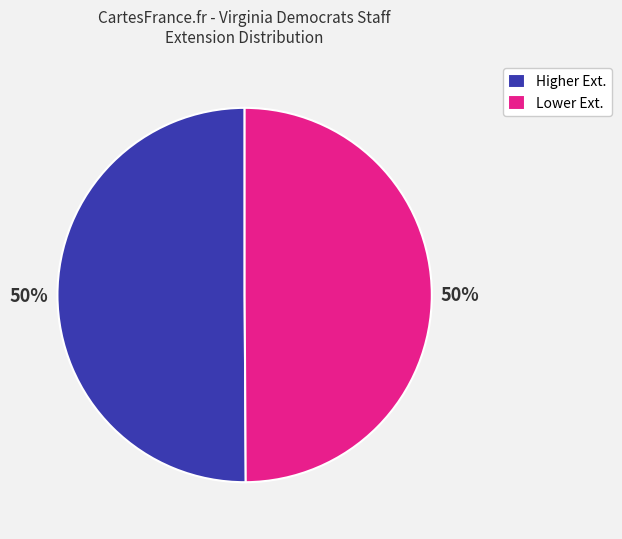

Count the number of slices in the pie.

2